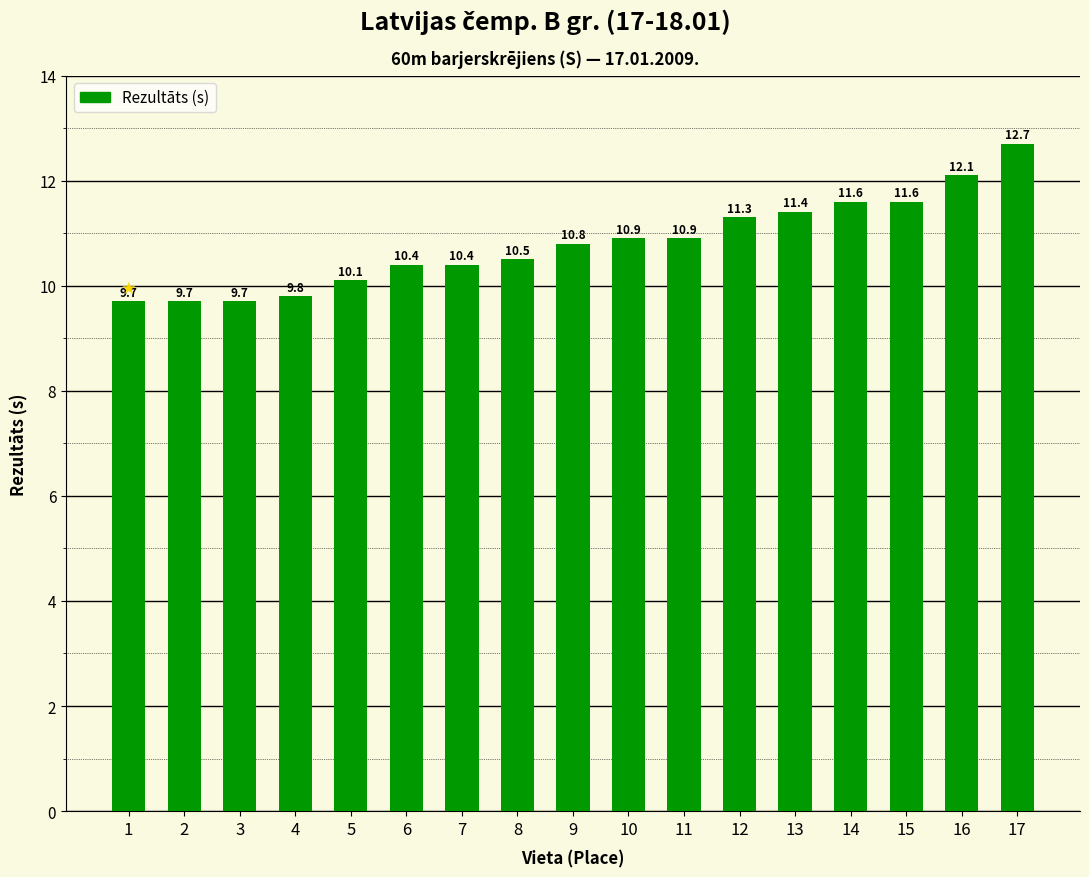

Between 12 and 1, which is larger?

12